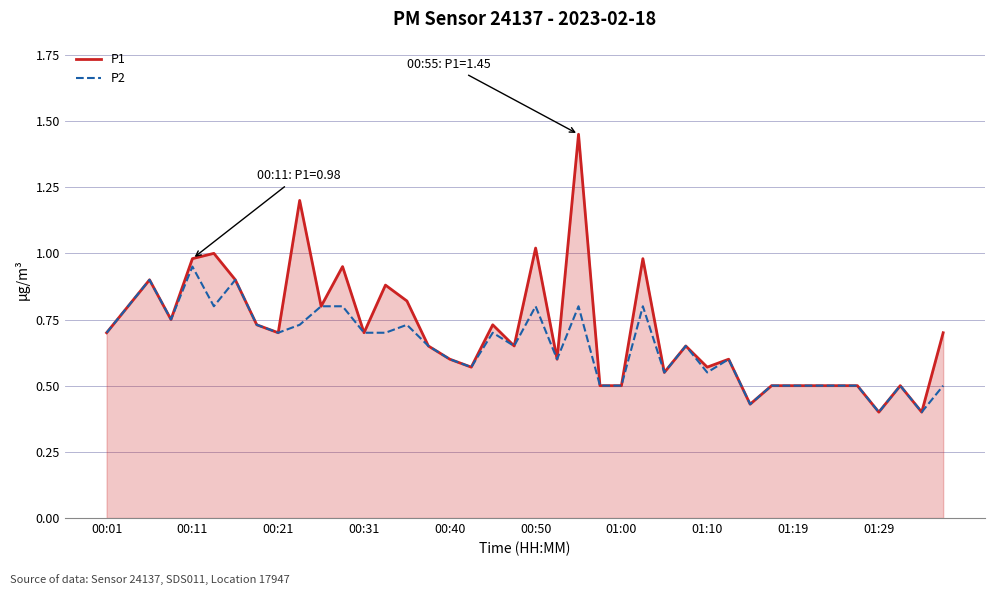

List the series in order of their peak value, highest first.

P1, P2